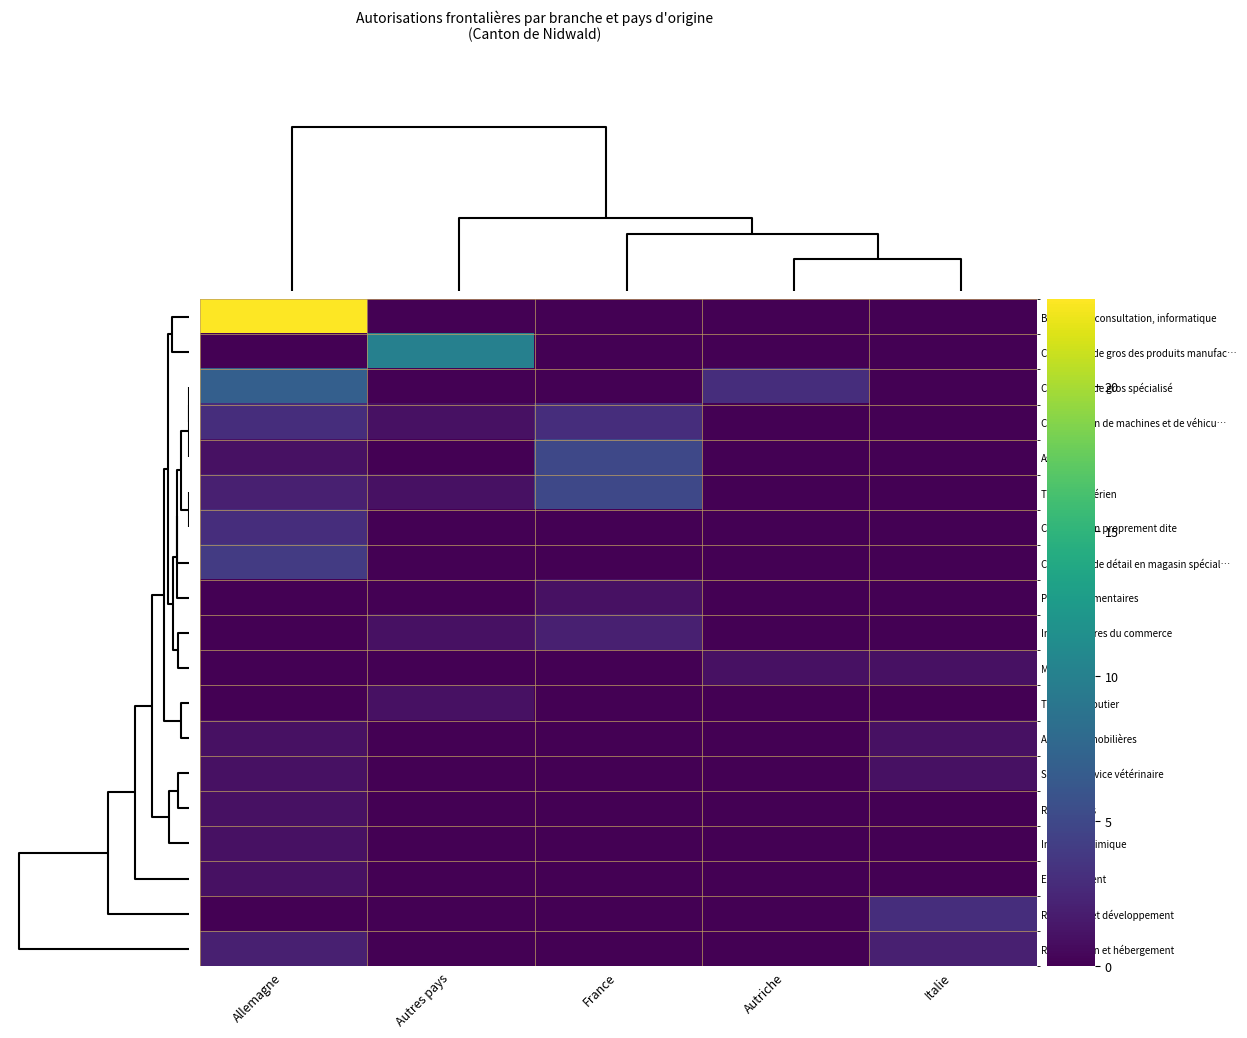

Which has a higher value, Allemagne or France?

Allemagne